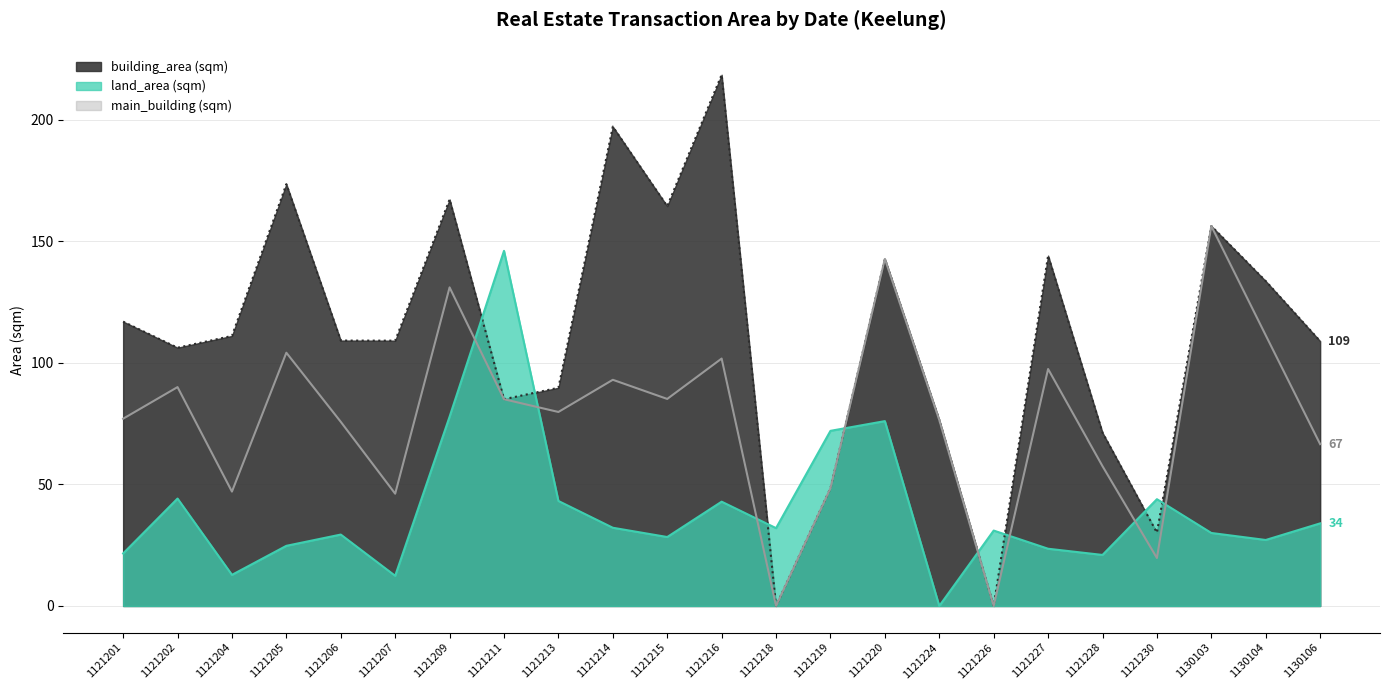

Reading left to right, list all the values displayed in this chart.

building_area: 116.9	106.2	111.0	173.4	109.1	109.1	167.1	85.0	89.7	197.1	164.4	218.4	0.0	48.4	142.7	76.4	0.0	144.0	71.2	30.1	156.2	133.6	108.9
land_area: 21.6	44.2	12.8	24.7	29.4	12.4	77.8	146.0	43.2	32.2	28.4	42.9	32.0	72.0	76.0	0.0	31.0	23.5	21.0	43.9	30.0	27.1	34.0
main_building: 77.0	90.0	47.0	104.1	75.7	46.2	131.0	85.0	79.8	93.0	85.1	101.7	0.0	48.4	142.7	76.4	0.0	97.4	57.5	19.7	156.2	111.3	66.5